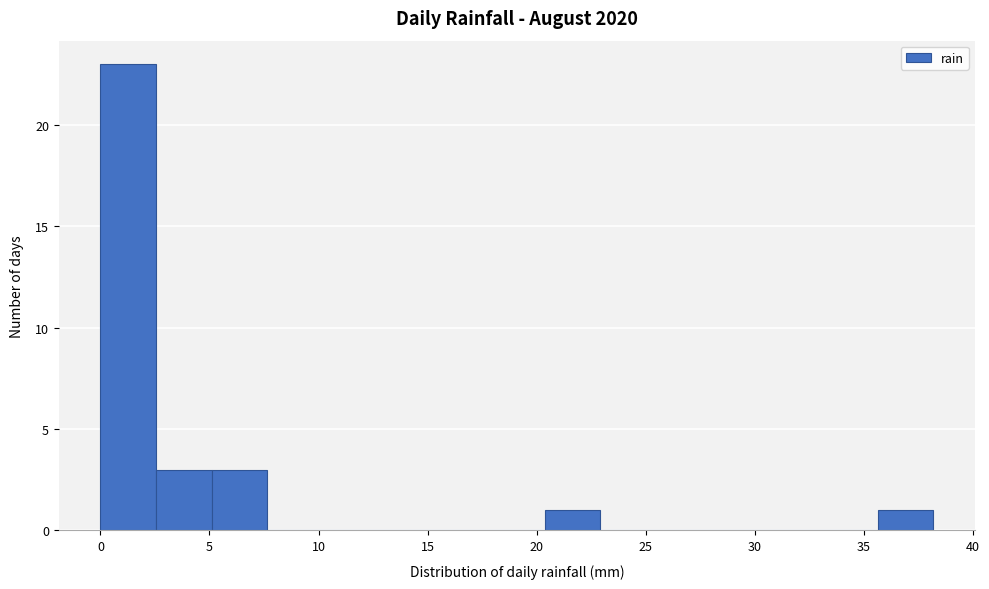

What is the height of the bar covering 5.0 to 7.5 on the x-axis? Neither the bar edges nor the heights are printed on the chart, so give them approximately, as read against the axes.

3